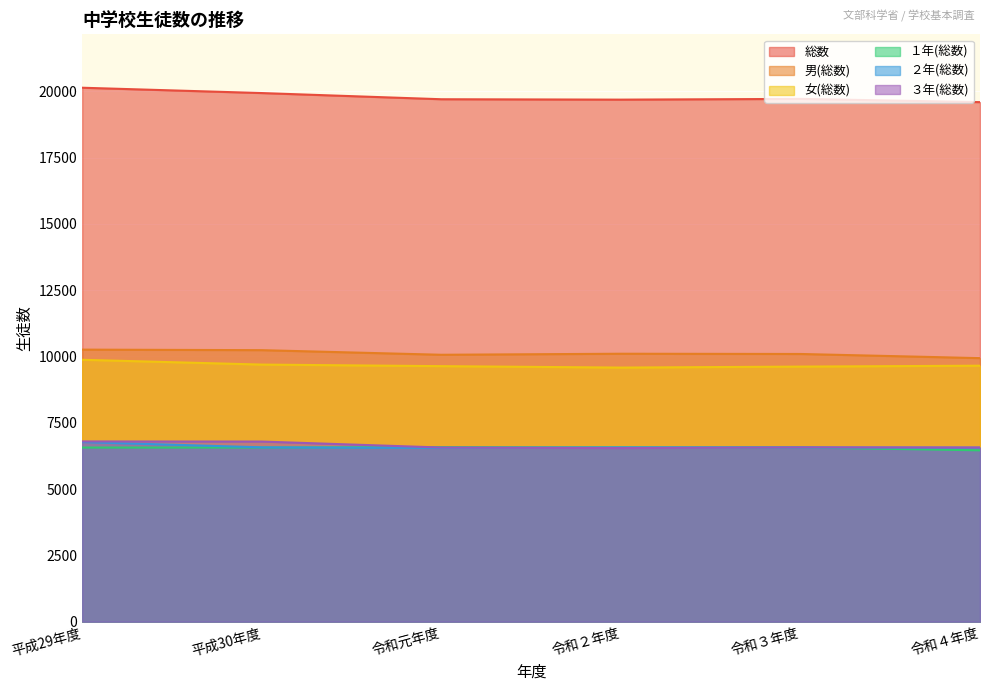

Which category has the lowest value in the ２年(総数) series?

令和元年度